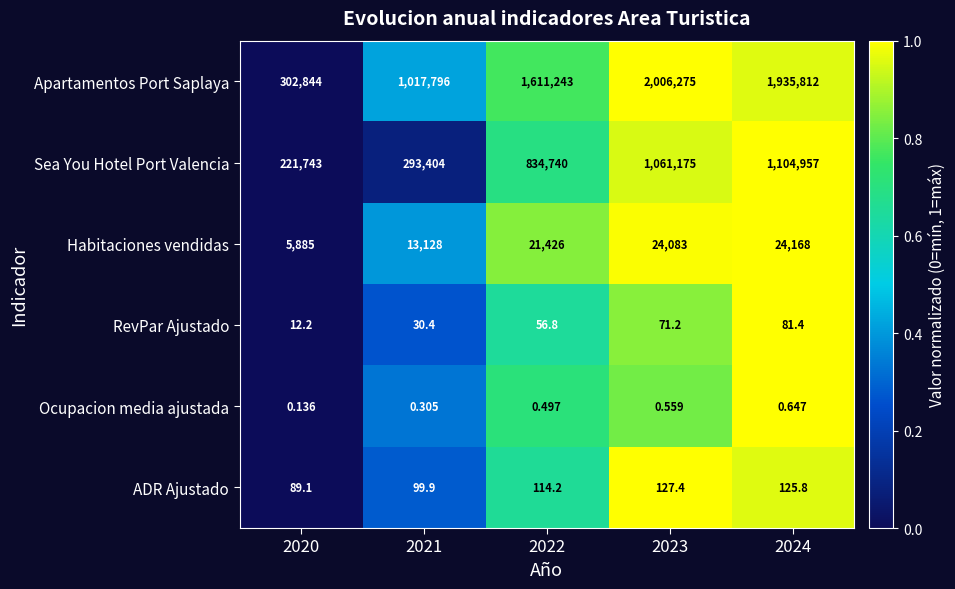

At 2021, list the series in order from smallest to largest.

Ocupacion media ajustada, RevPar Ajustado, ADR Ajustado, Habitaciones vendidas, Sea You Hotel Port Valencia, Apartamentos Port Saplaya